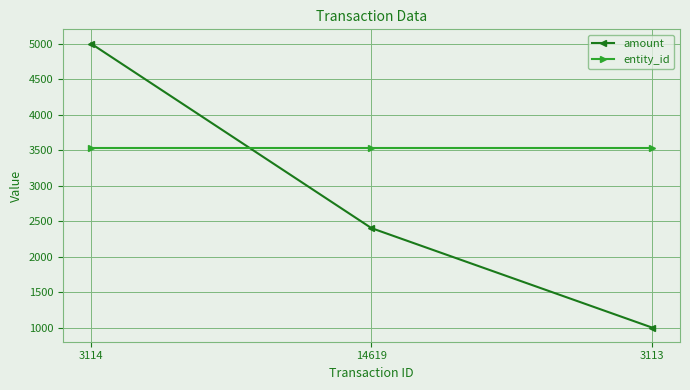

Rank the series at 14619 from lowest to highest value.

amount, entity_id